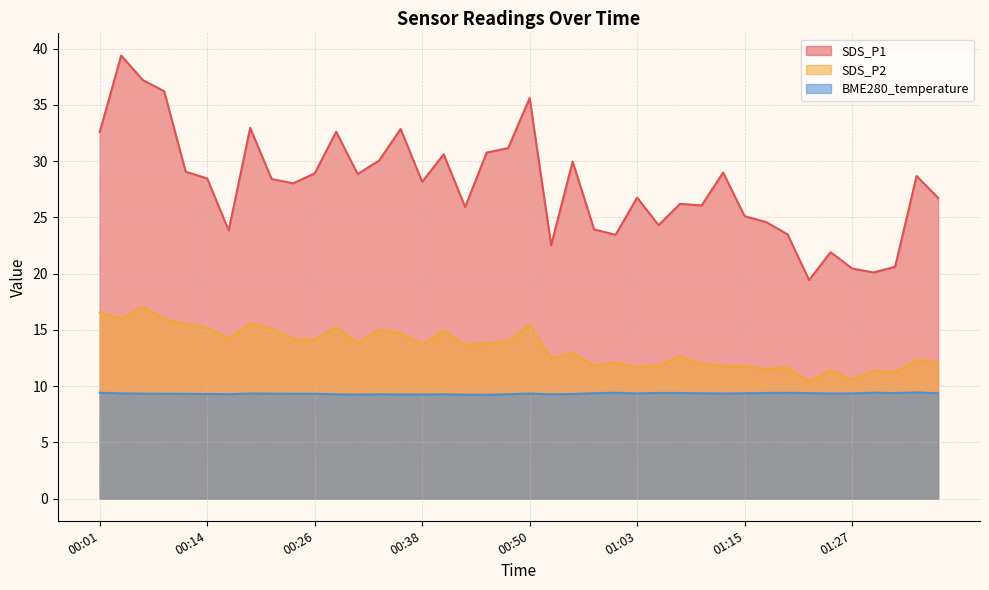

What is the difference between the second highest and minimum values in the SDS_P2 series?

6.1